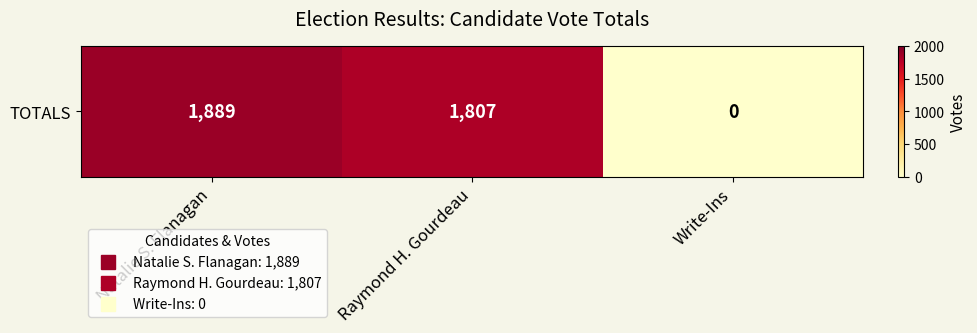

How many series are shown in this chart?

1